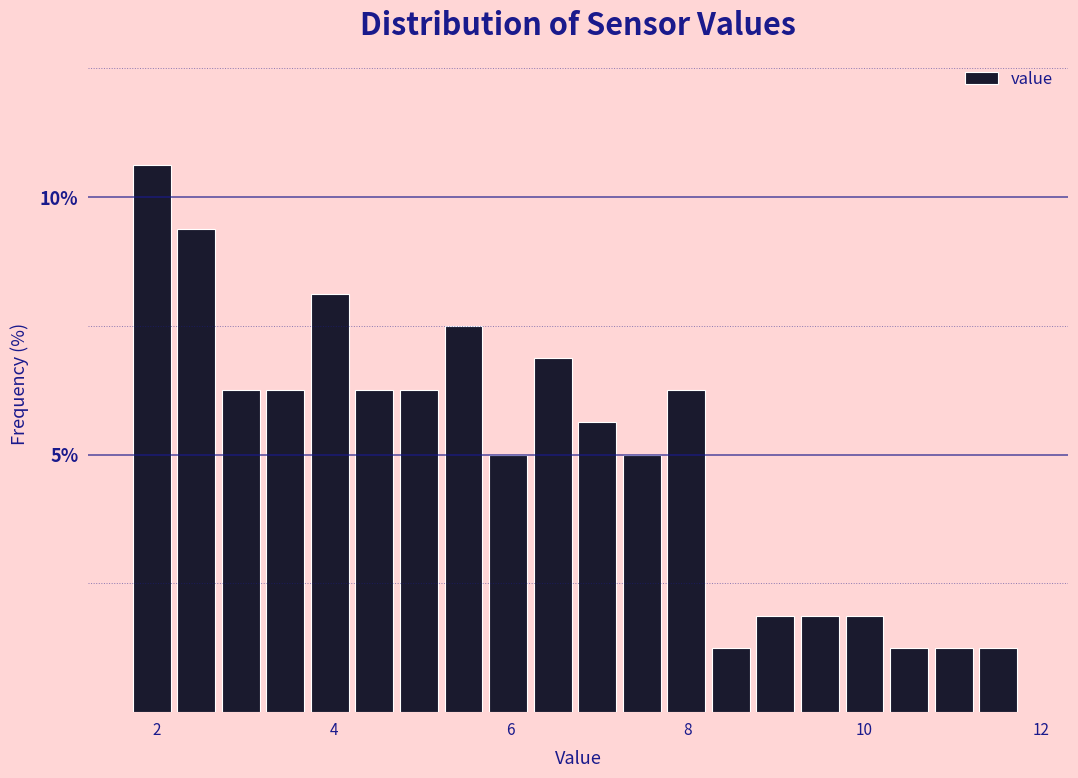

Read against the x-axis, roughly where is the centre of the tallest bar?

2.0